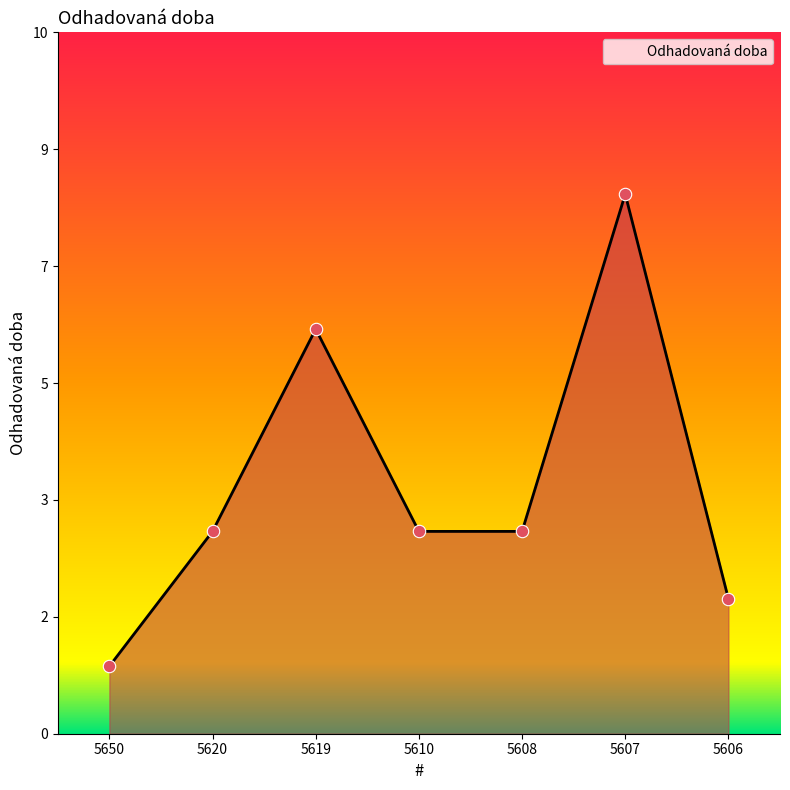

Between 5610 and 5619, which is larger?

5619